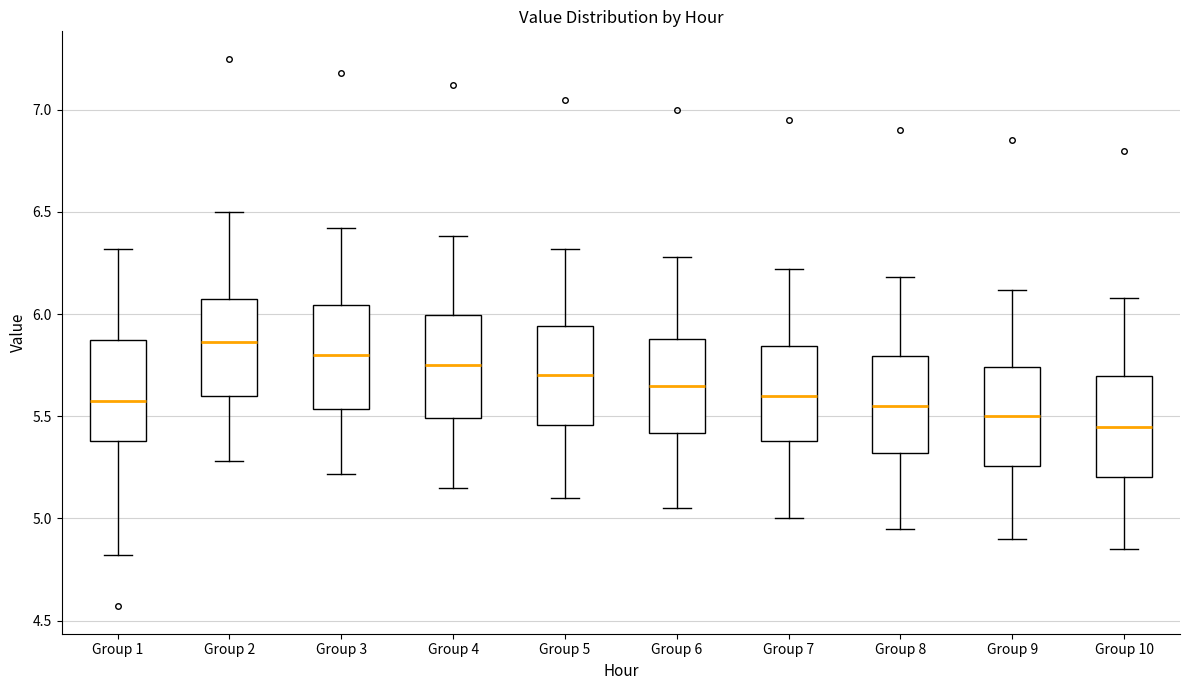

Which box has the highest median line?

Group 2